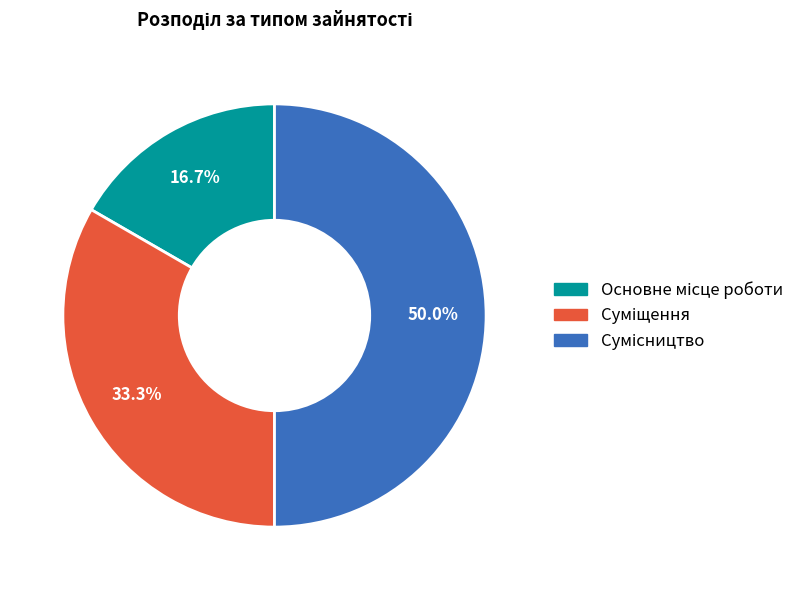

Which has a higher value, Суміщення or Сумісництво?

Сумісництво